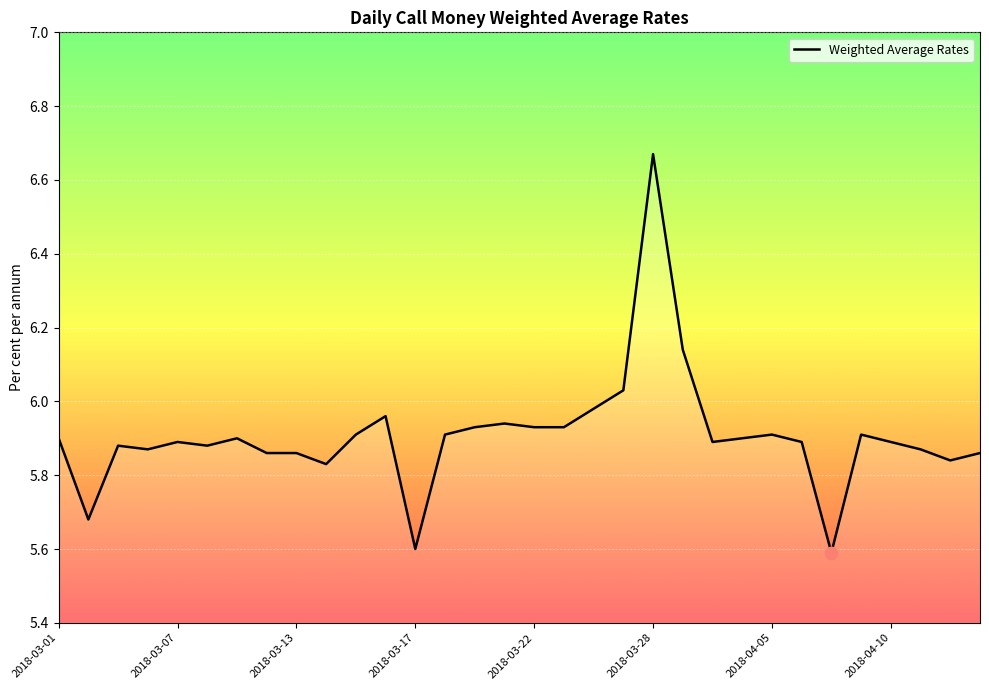

What is the minimum value shown in the chart?

5.6